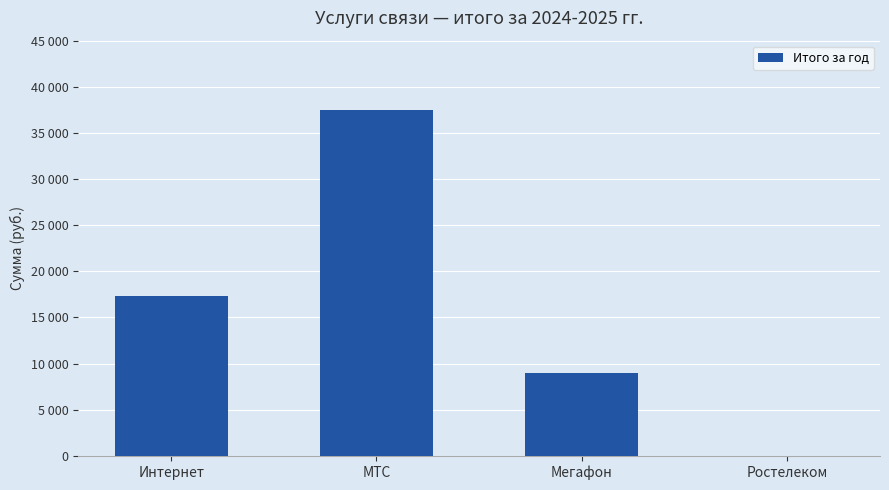

What is the change in value from МТС to Мегафон?

-28500